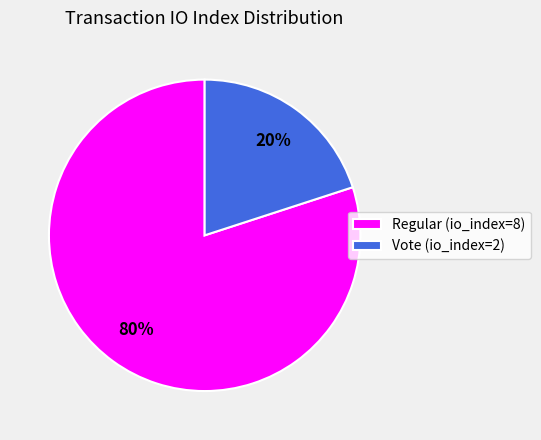

Is it true that Regular (io_index=8) is 85% of the pie?

False